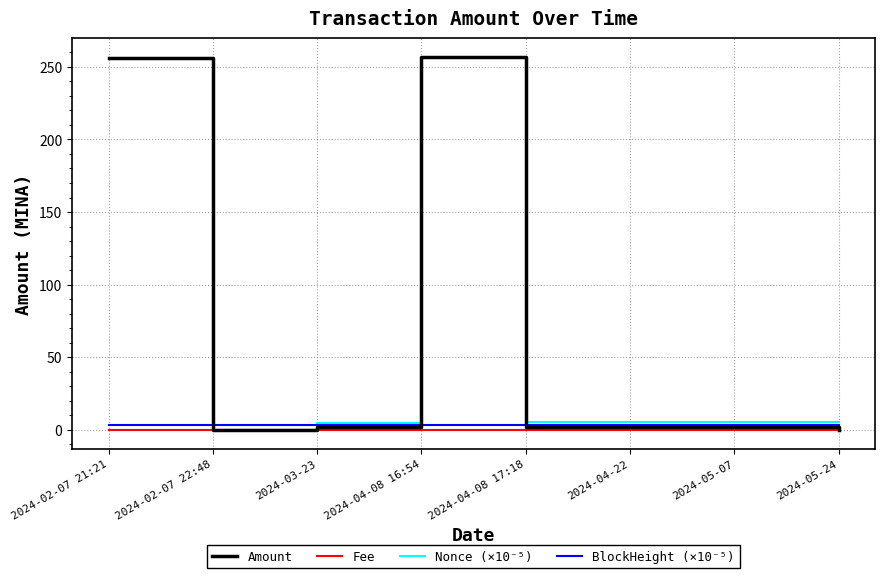

What is the average value of the Amount series?

65.0